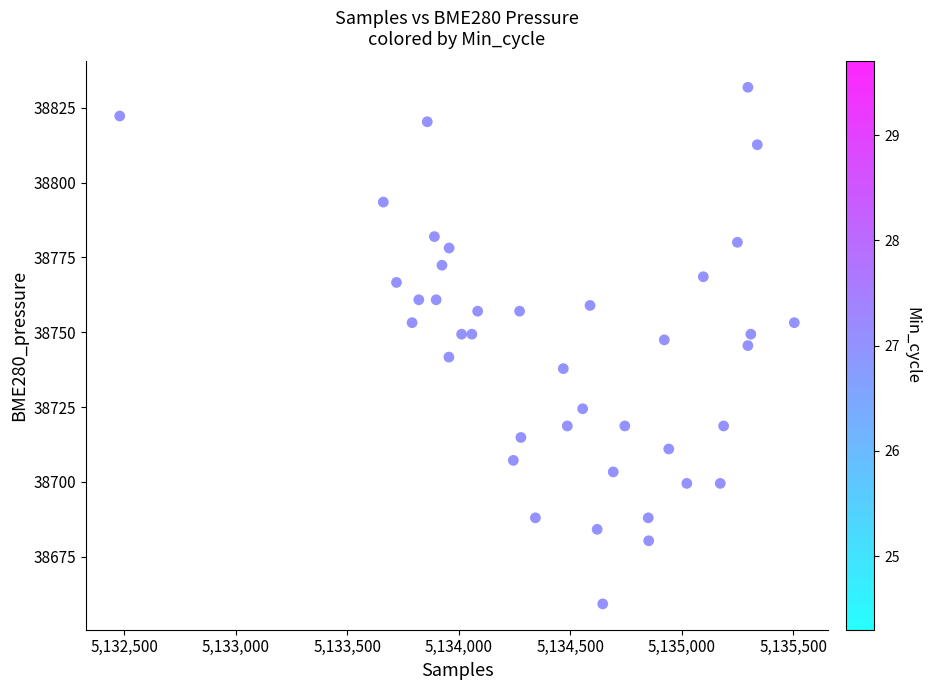

What is the range of Y values (max minus min)?

172.6